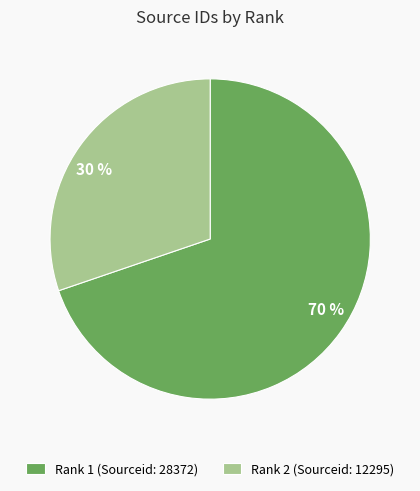

To the nearest percent, what is the difference between the largest and smallest slice percentages?

40%